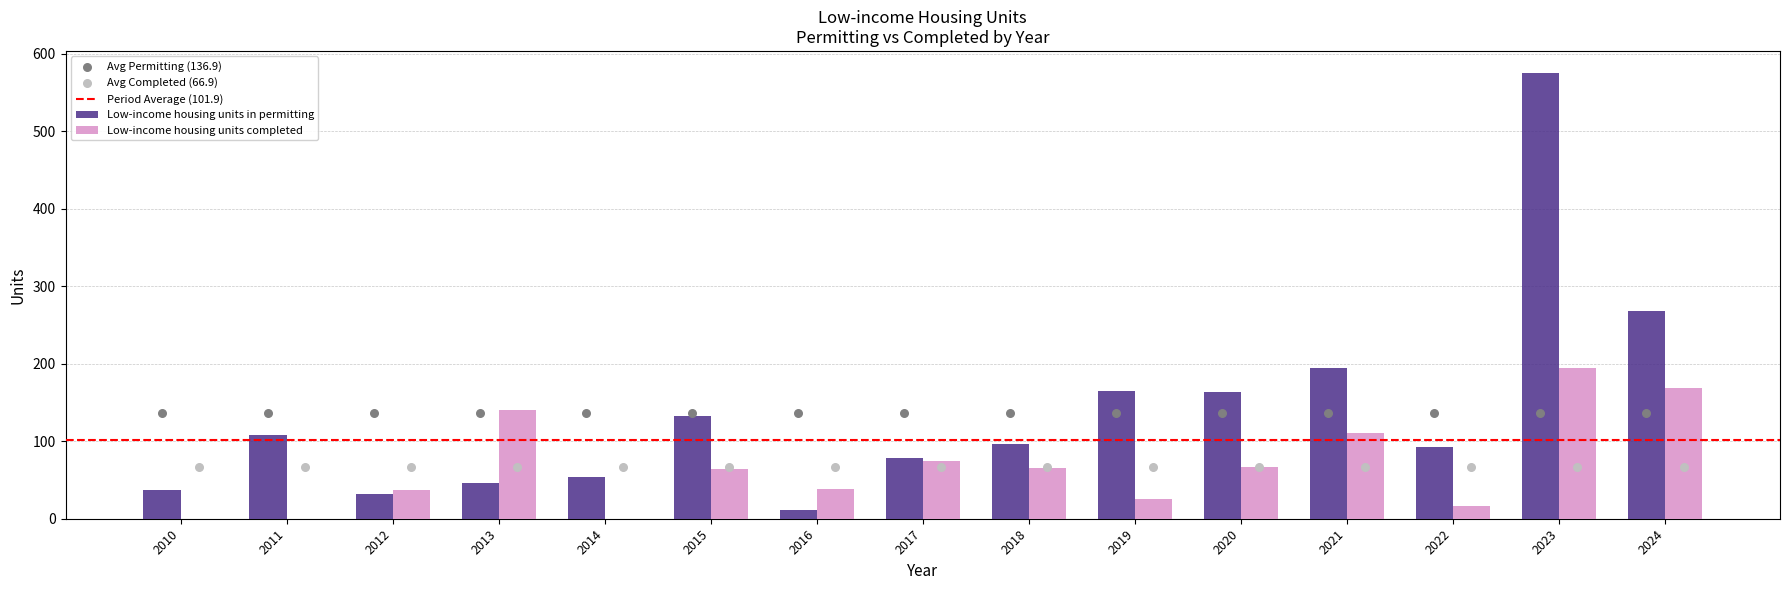

Which series has the widest spread of Y values?

Low-income housing units in permitting